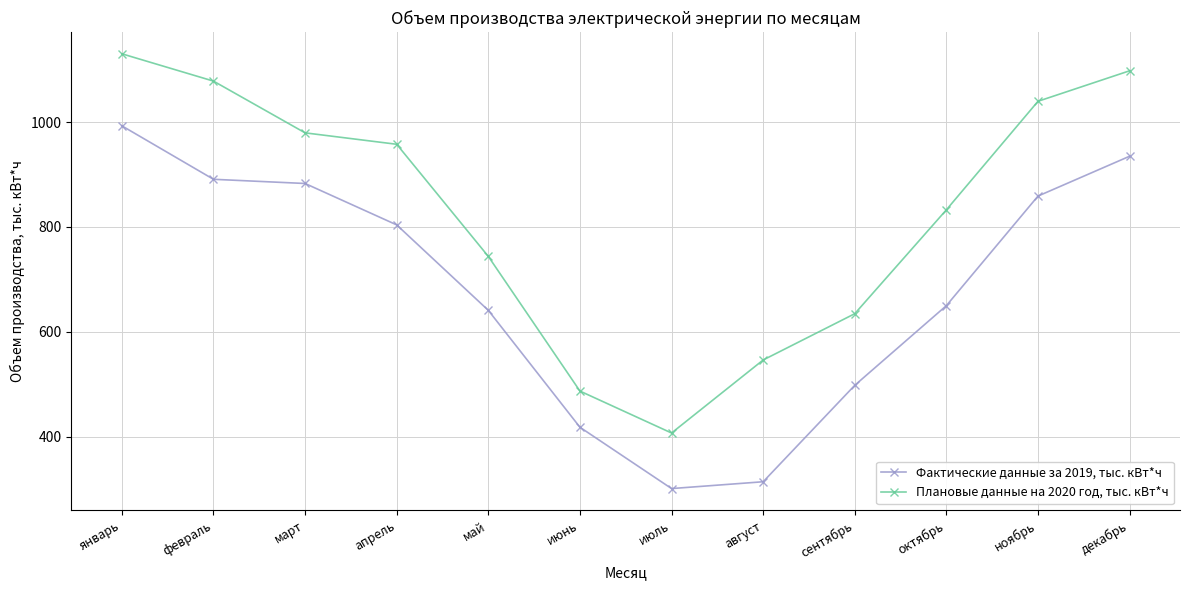

What is the difference between the Фактические данные за 2019, тыс. кВт*ч values at ноябрь and сентябрь?

361.0